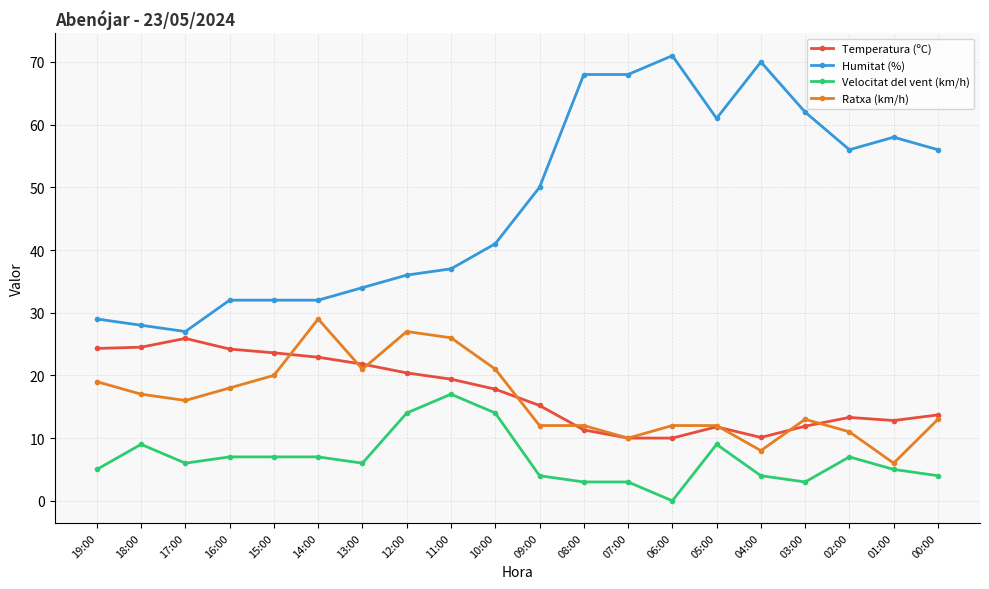

What is the total value across all series at 02:00?

87.3